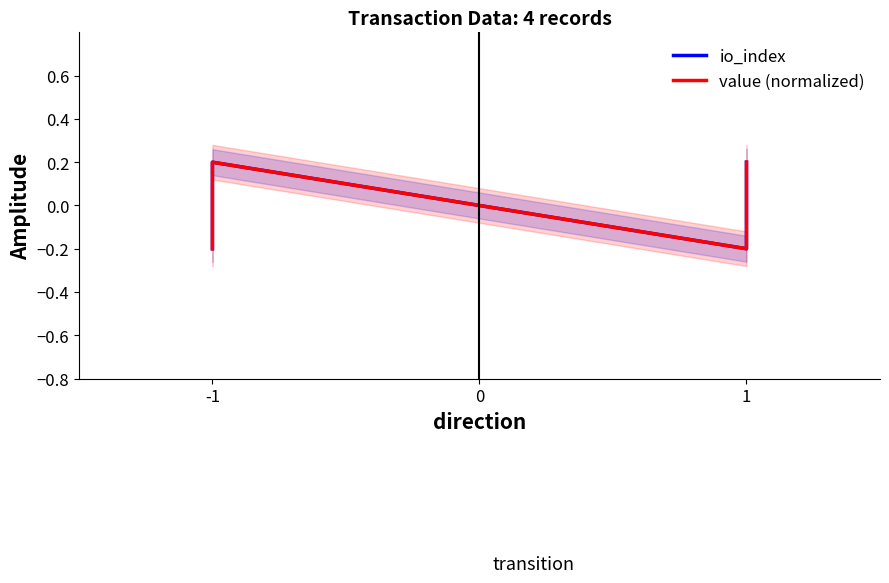

The value of io_index at 1 is -0.2. True or false?

True